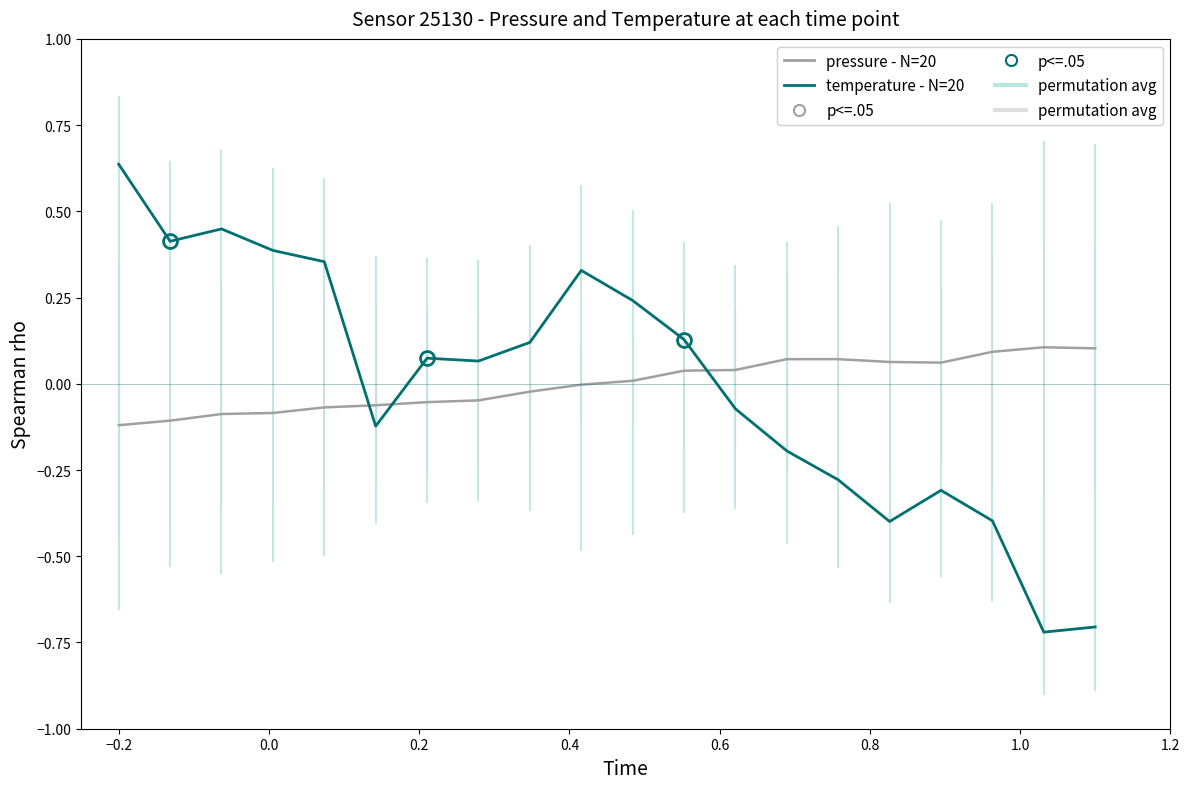

True or false: pressure - N=20 has more than 0 interior local peaks.

True